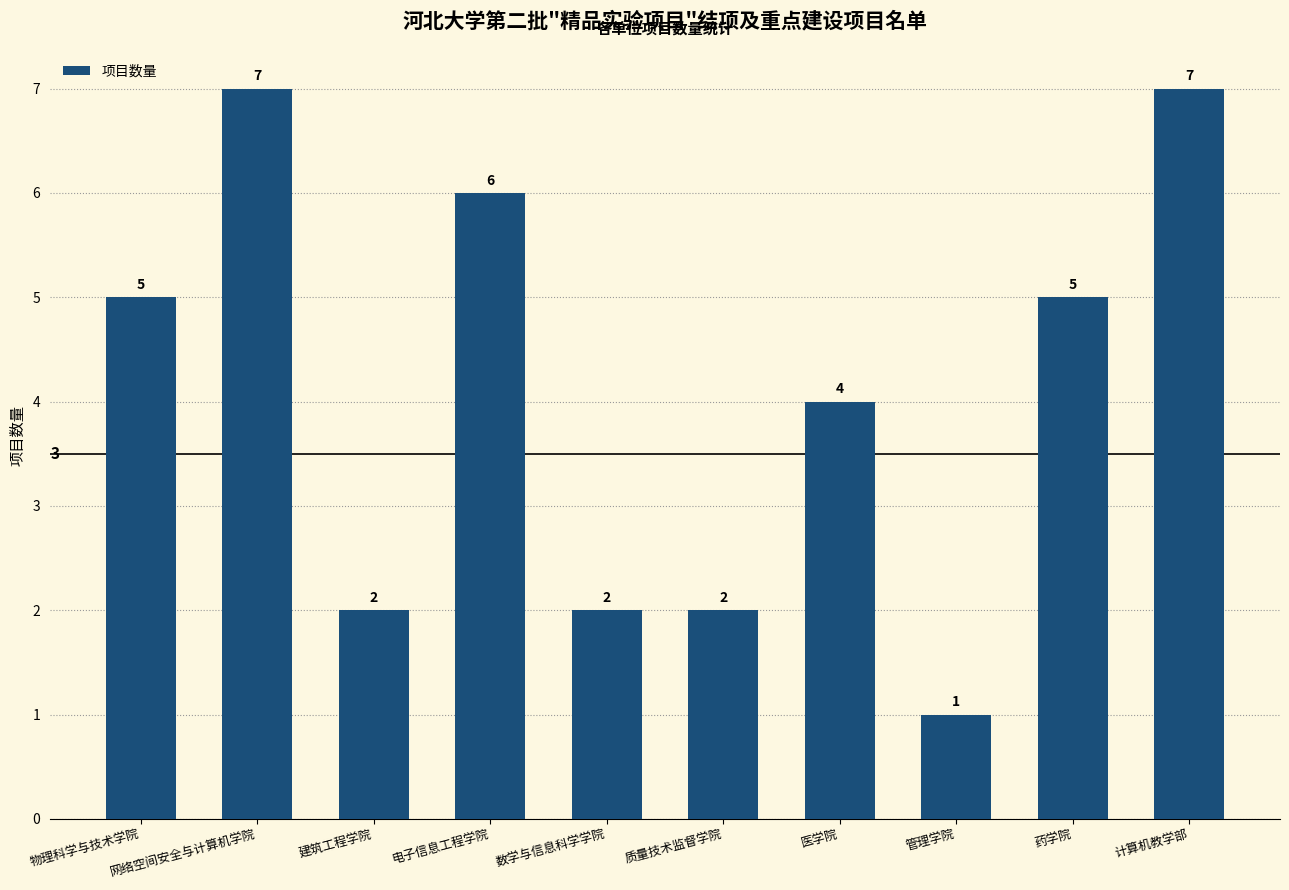

What is the sum of all values?

41